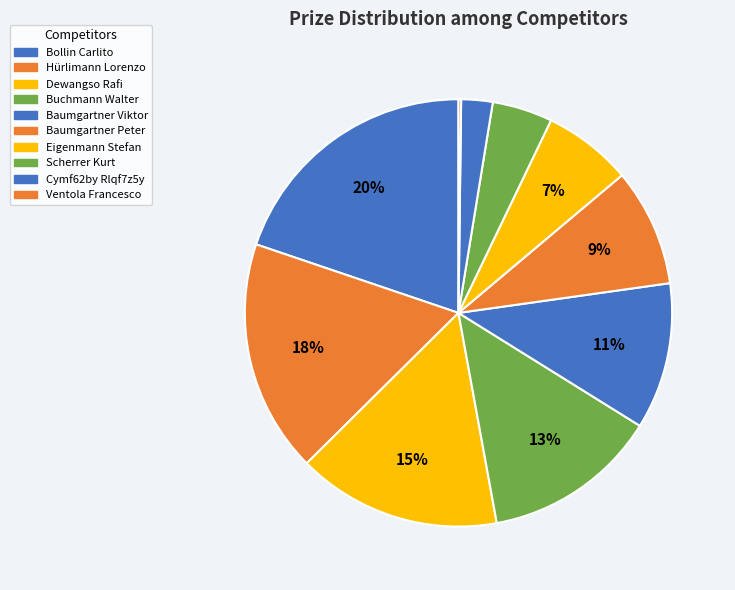

Does Cymf62by Rlqf7z5y represent more than half of the total?

No